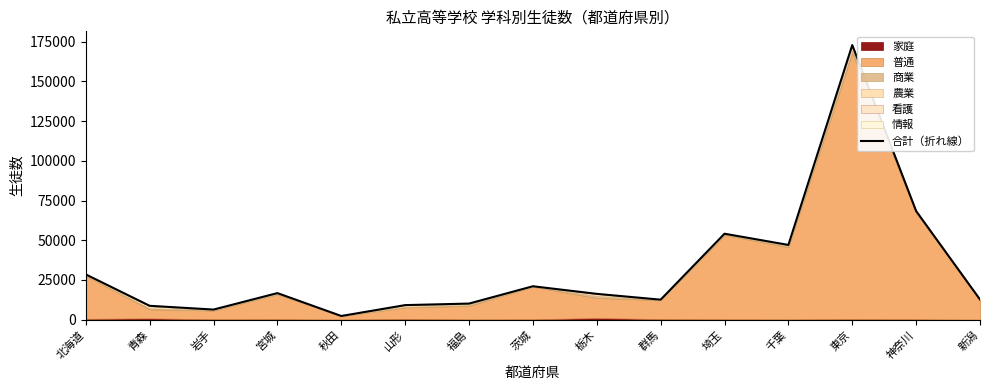

True or false: the data shows 10142 at 福島.

True